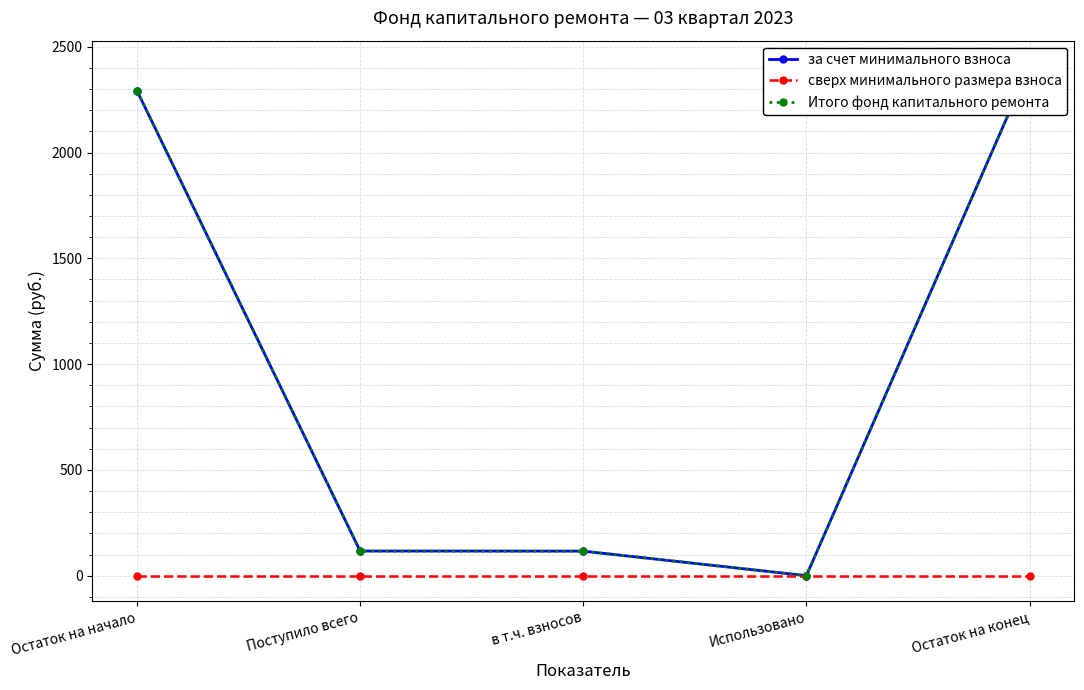

True or false: Итого фонд капитального ремонта and за счет минимального взноса cross at least once.

False